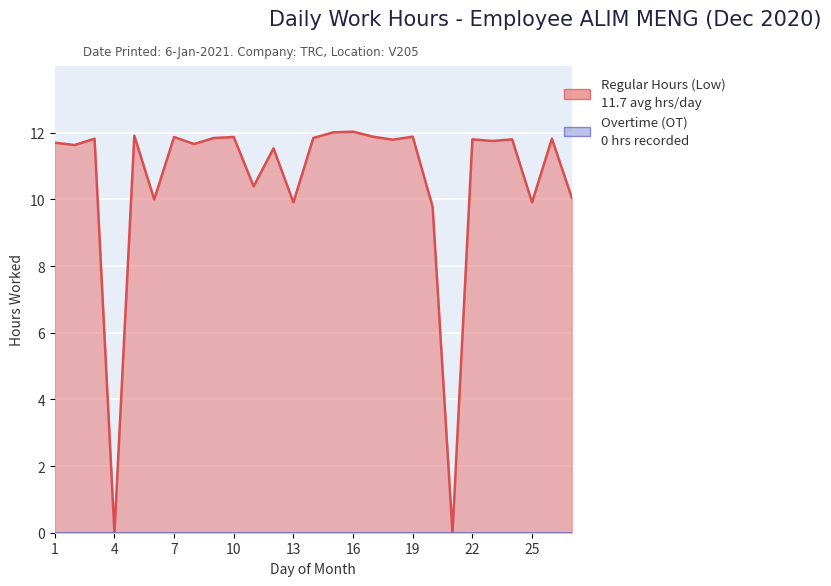

Does the chart display data point markers on the line(s)?

No